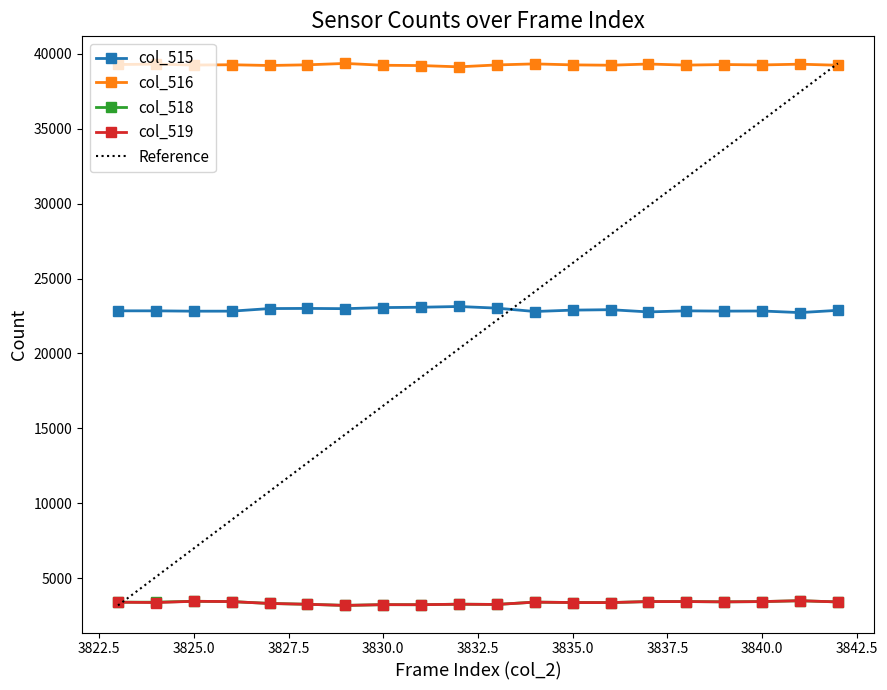

True or false: col_516 and col_515 intersect in this chart.

False